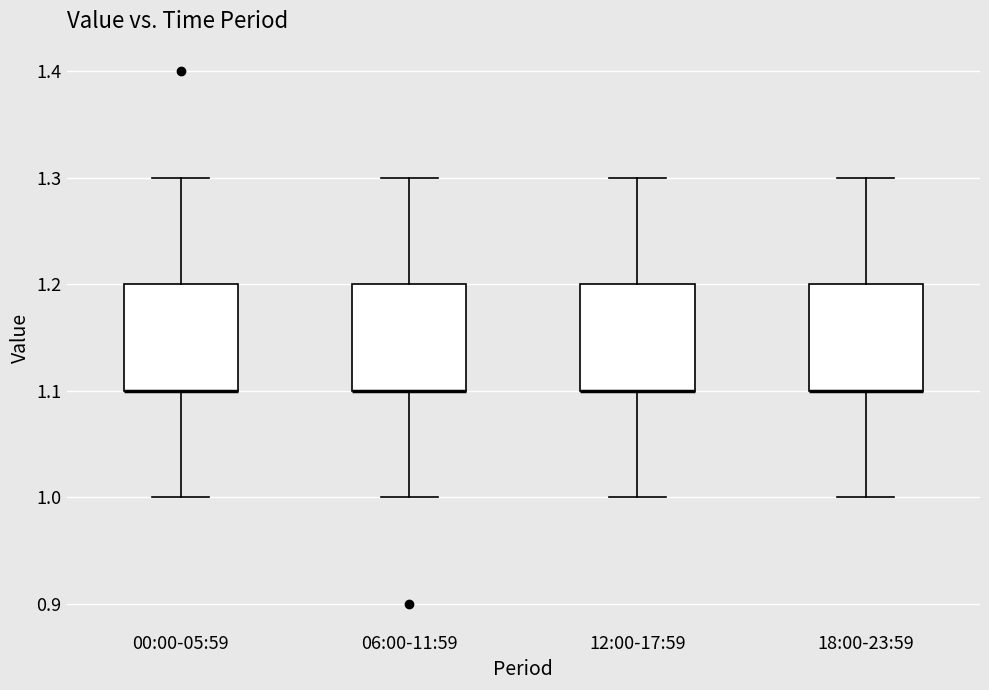

Where is the lower edge of the box for 00:00-05:59 on the y-axis? The values are not printed on the chart, so give them approximately, as read against the axis.

1.1